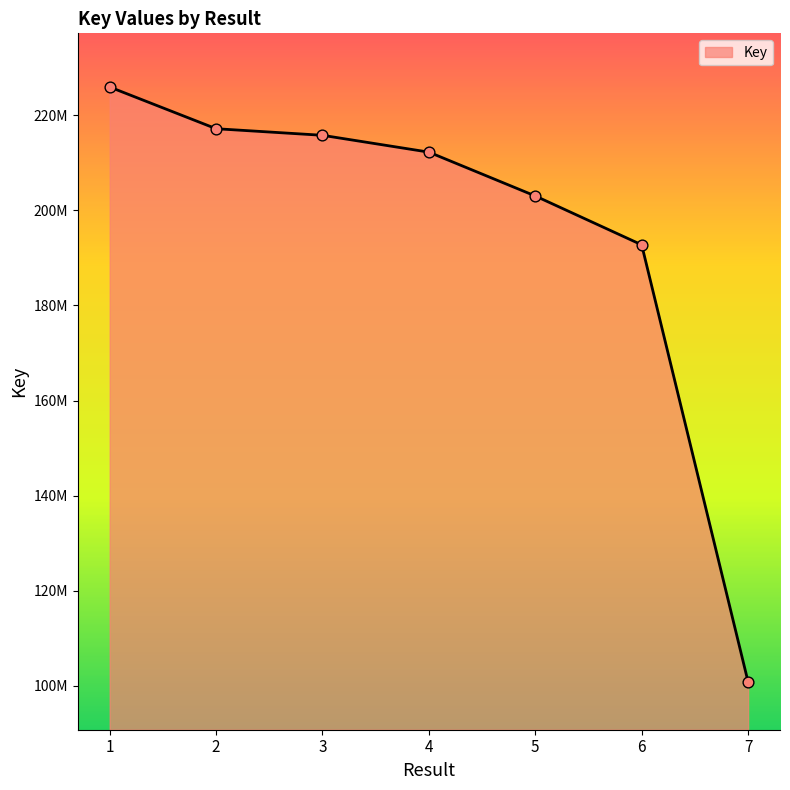

What is the change in value from 1 to 6?

-33203064